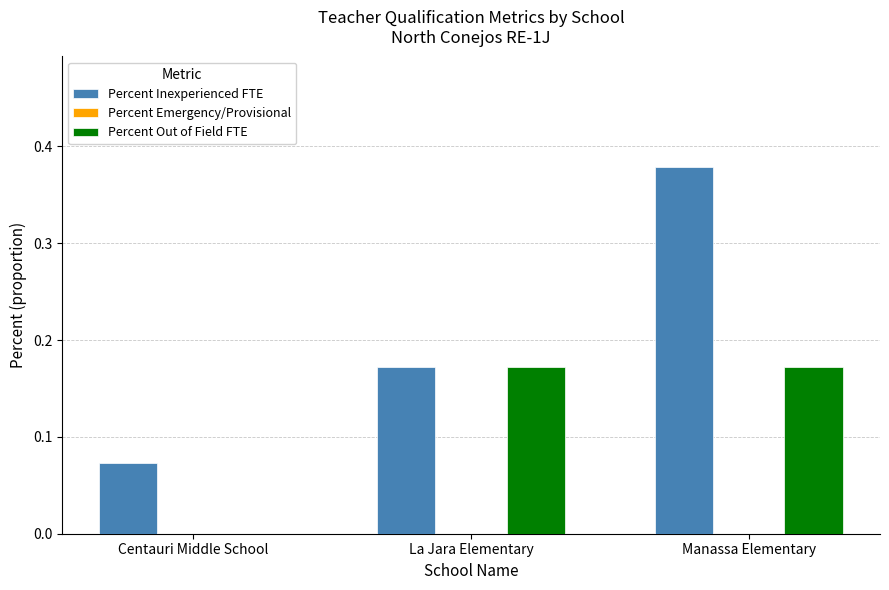

How many values in Percent Out of Field FTE are above zero?

2